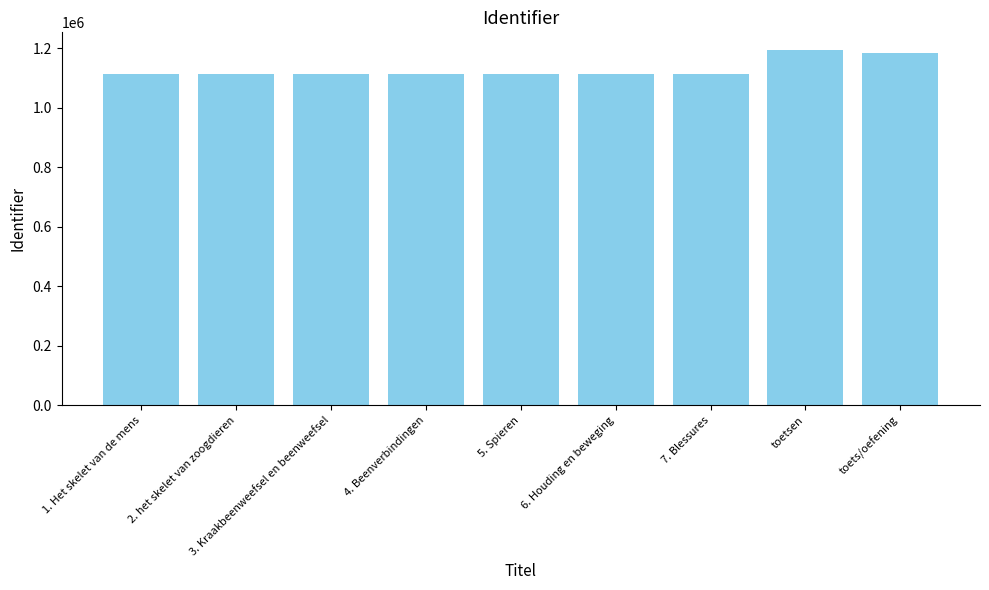

What is the greatest value displayed?

1193495